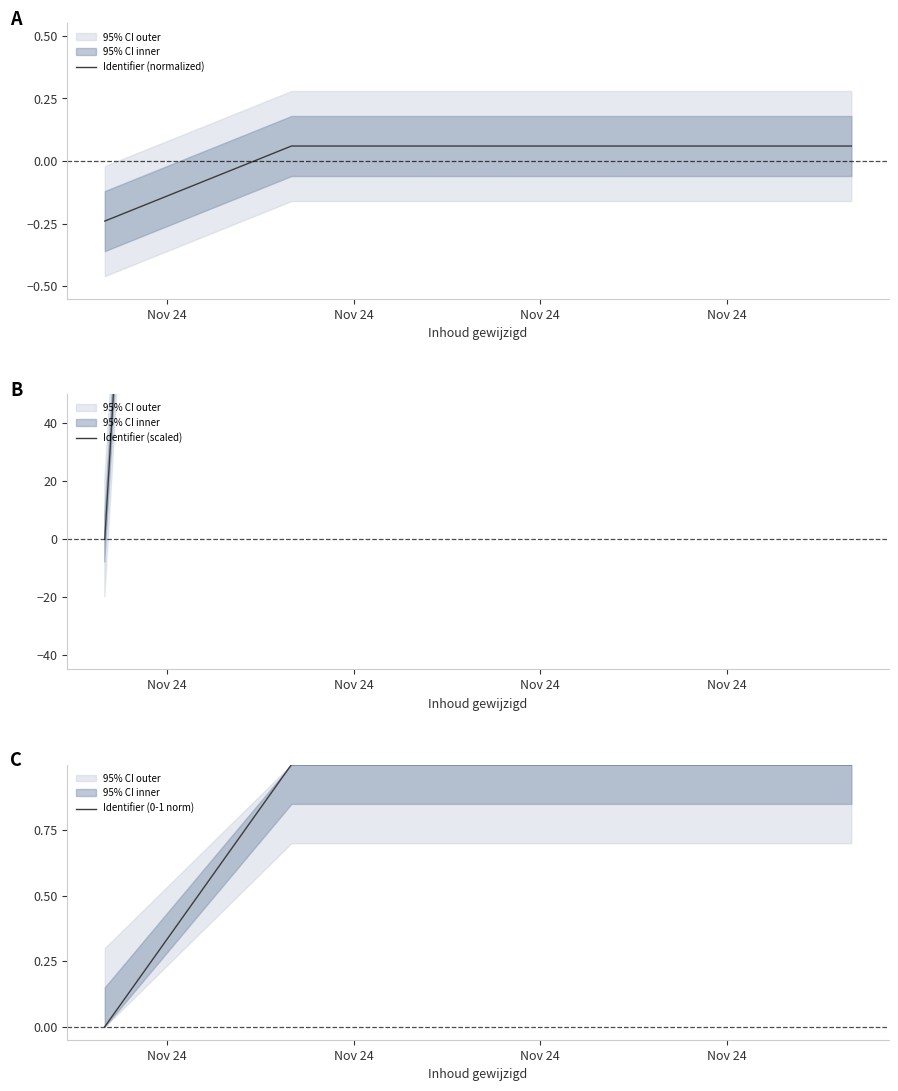

What is the sum of the Identifier (scaled) values at Nov 24 and 4?

2164.7